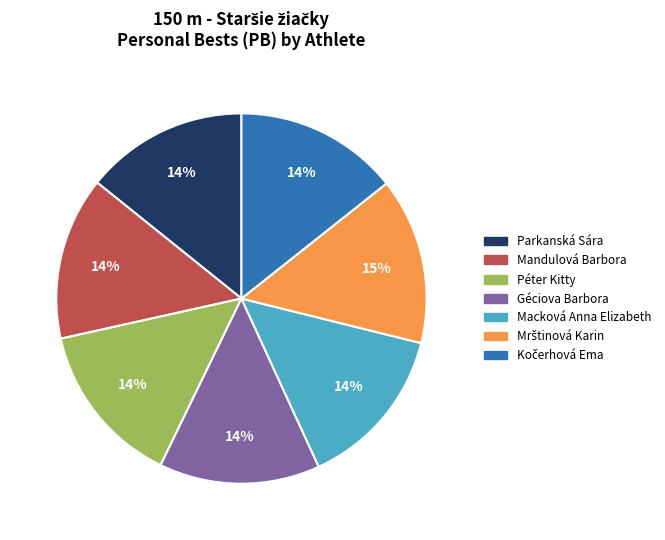

Do Péter Kitty and Parkanská Sára together represent more than half of the pie?

No